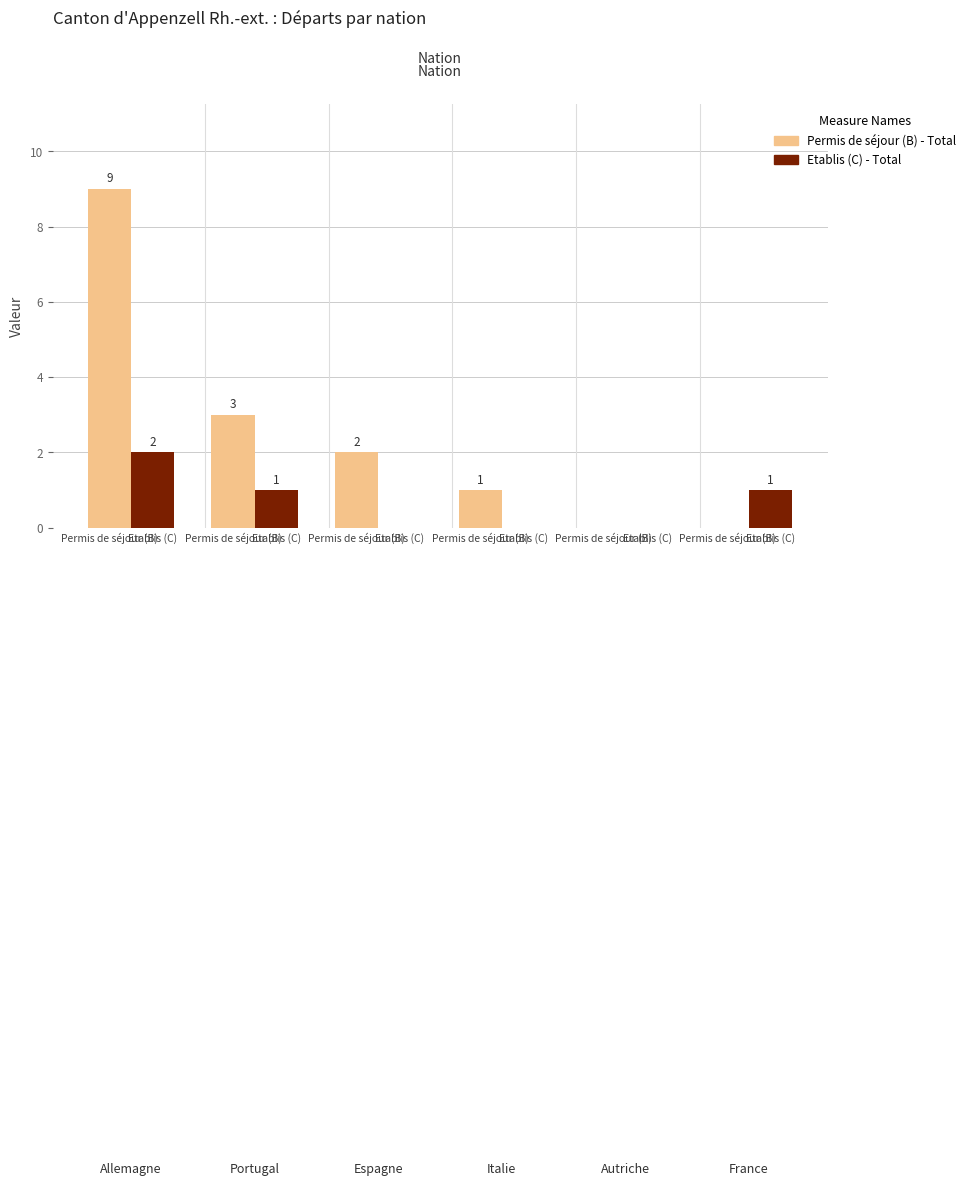

Is it true that Permis de séjour (B) - Total equals 9 at Permis de séjour (B)?

True